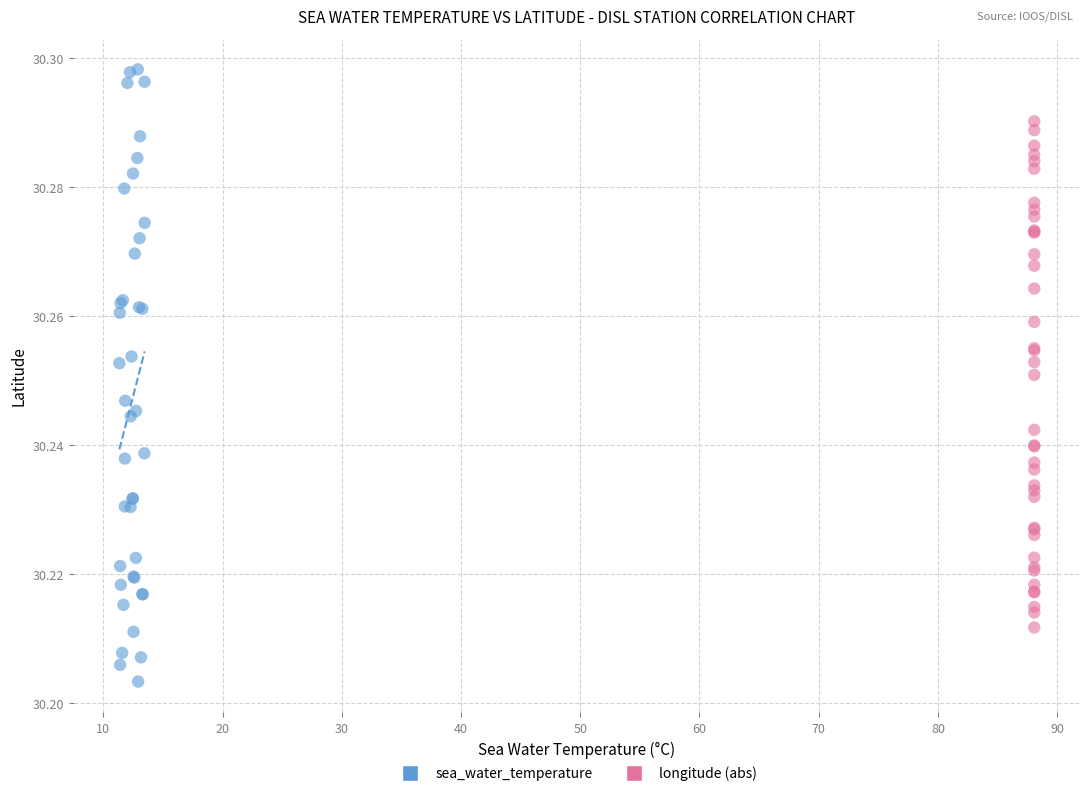

What are all the series names shown in the legend?

sea_water_temperature, longitude (abs)